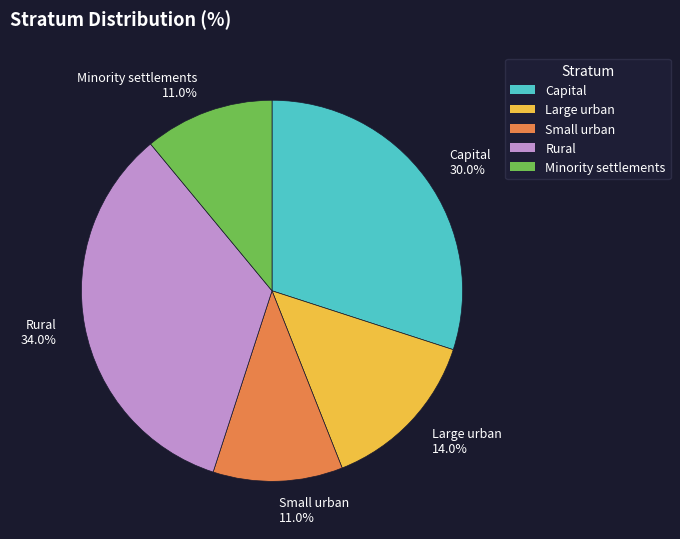

Approximately how many times larger is the value at Capital 30.0% compared to Small urban 11.0%?

2.7